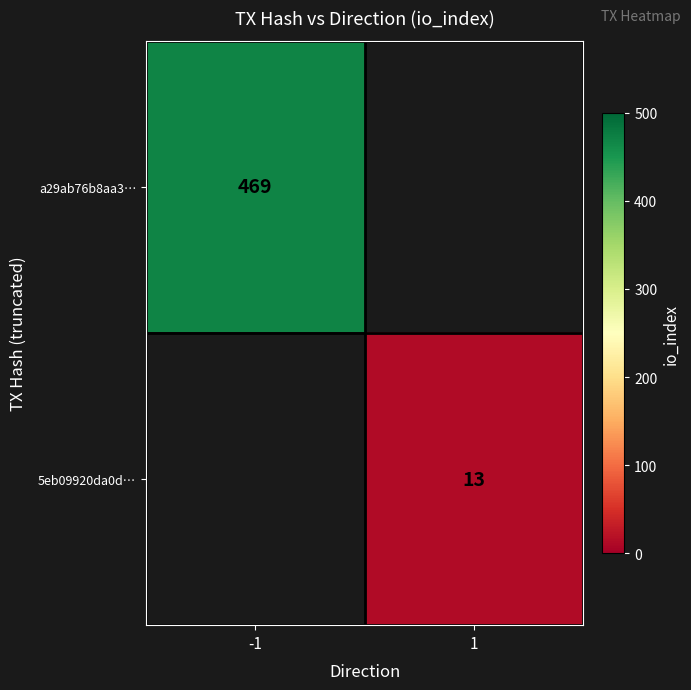

Is the value of 5eb09920da0d… at 1 greater than the value of a29ab76b8aa3… at -1?

No